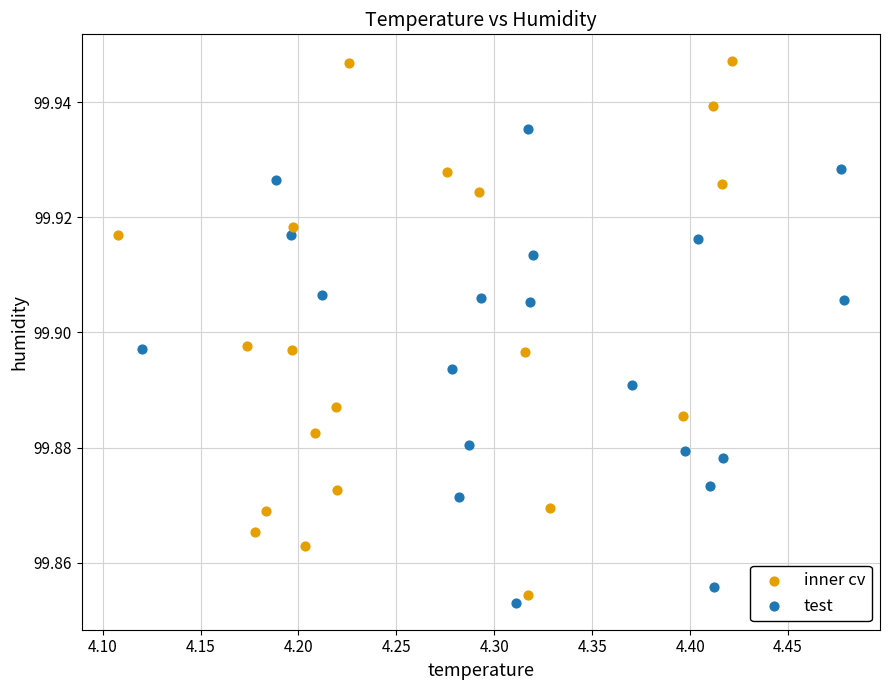

What are all the series names shown in the legend?

inner cv, test